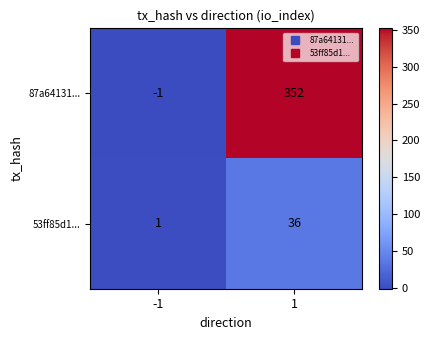

True or false: 87a64131... has a value of -1 at -1.

True